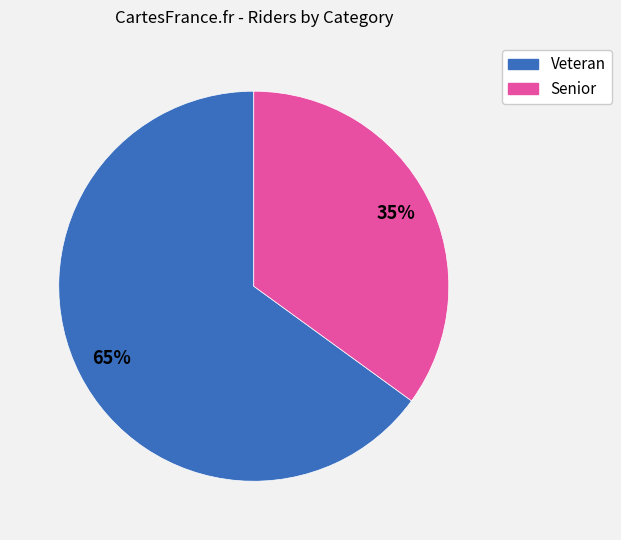

To the nearest percent, what is the difference between the Veteran and Senior slice percentages?

30%